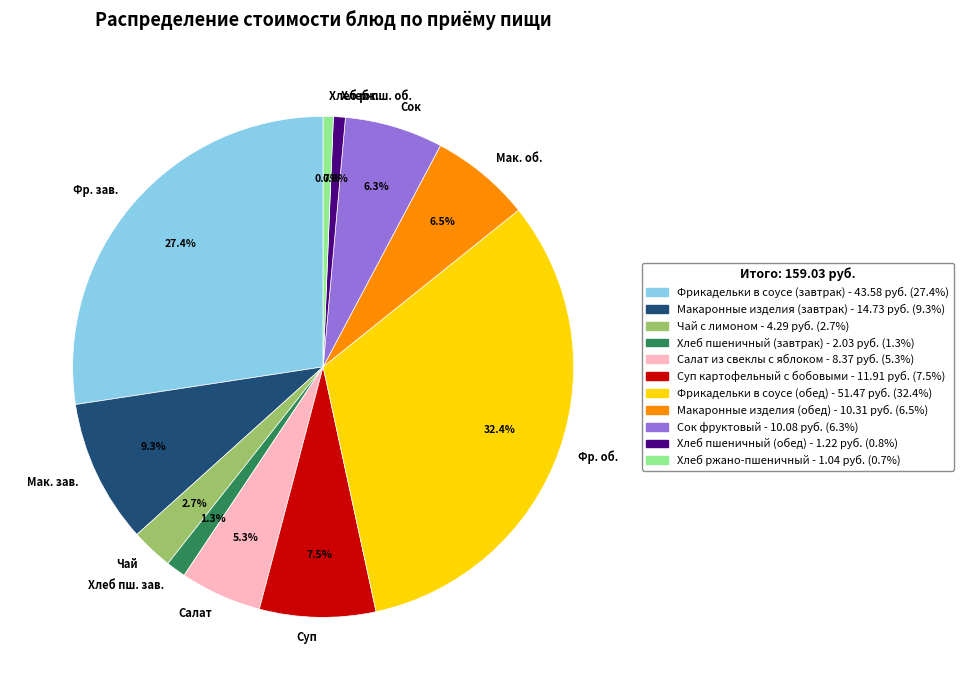

Which category has the biggest portion of the pie?

Фр. об.